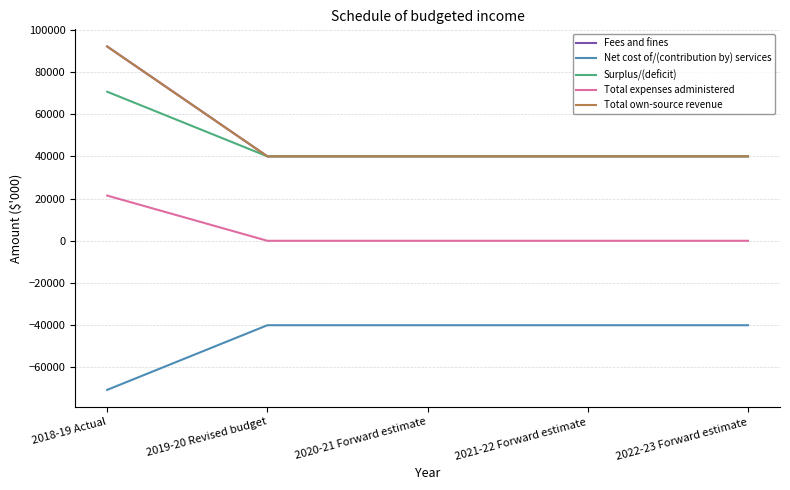

True or false: Total expenses administered and Surplus/(deficit) cross at least once.

False